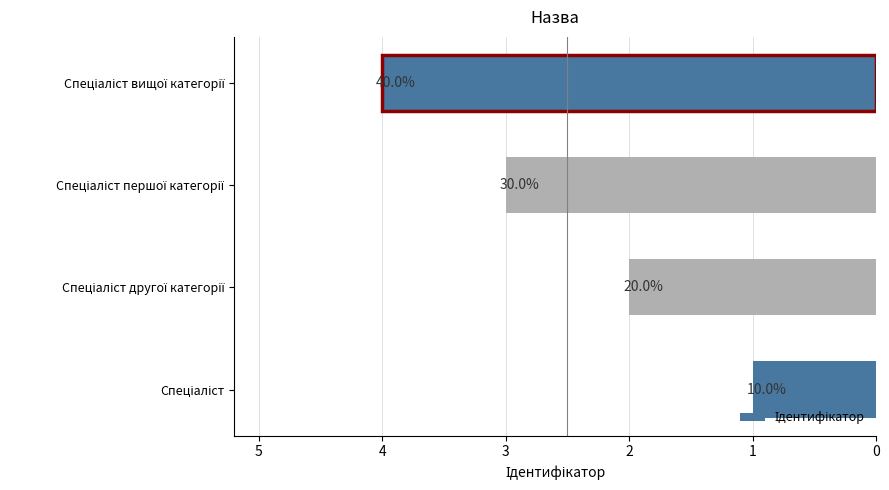

How many bars are there in total?

4